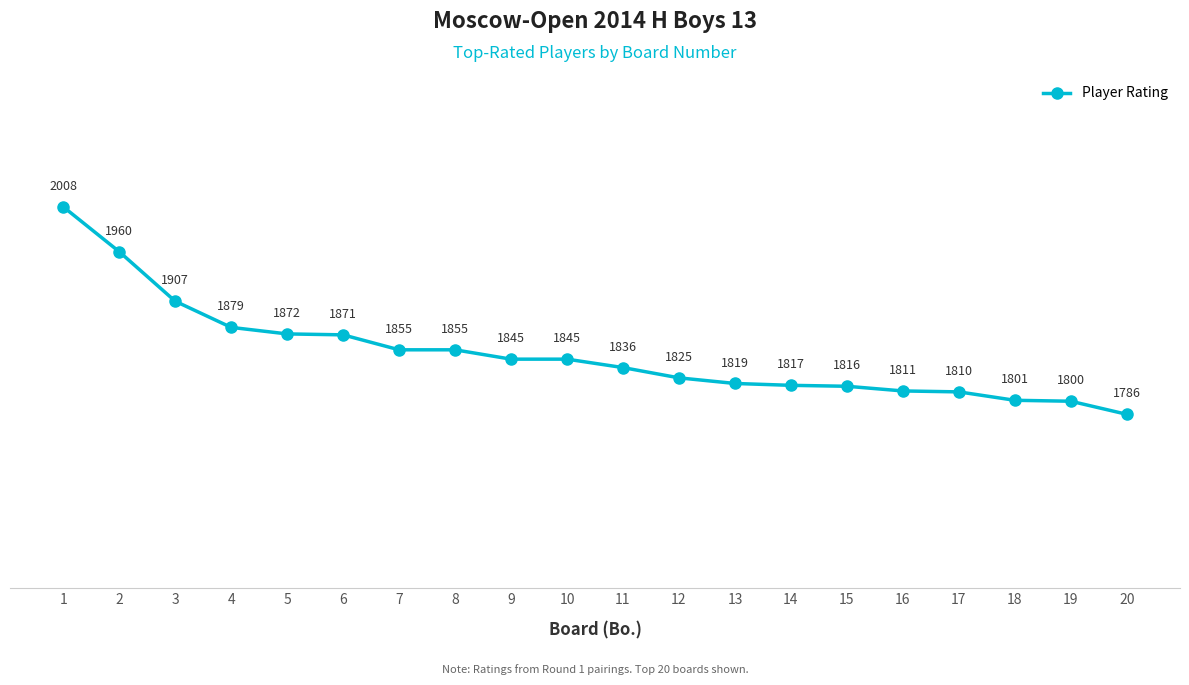

Where is the data nearest to the value 1897?

3